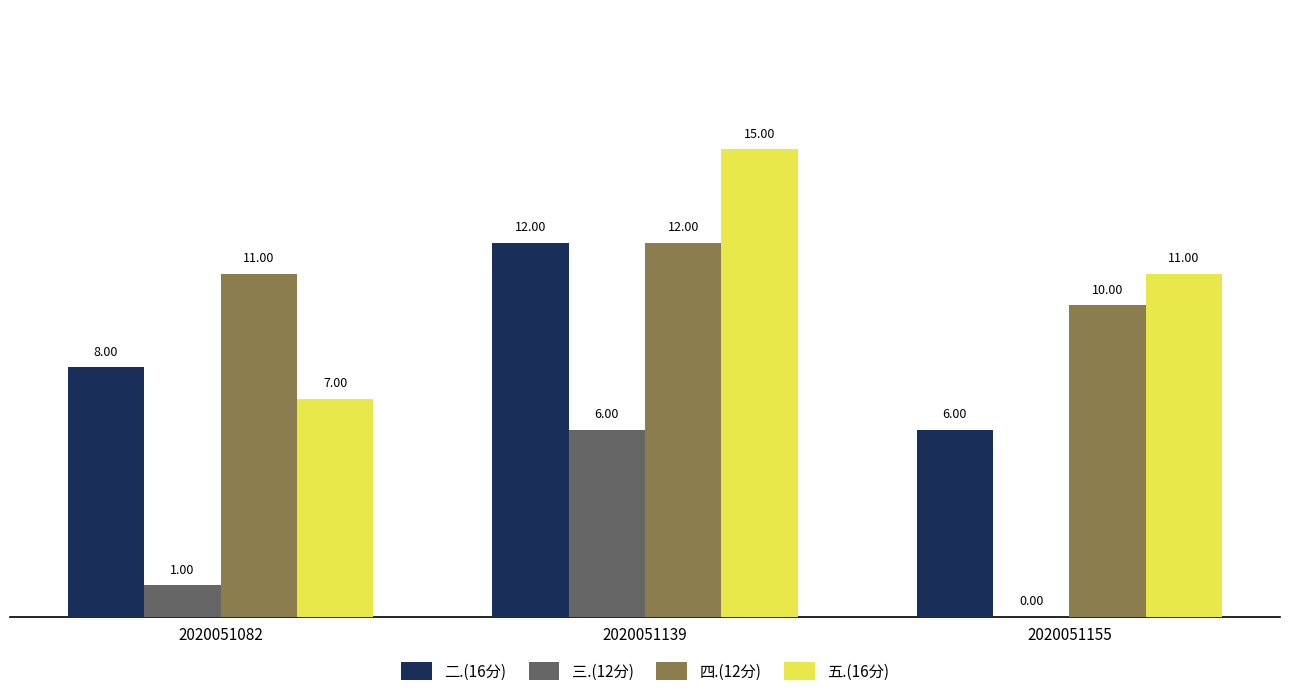

What is the sum of the 二.(16分) values at 2020051082 and 2020051139?

20